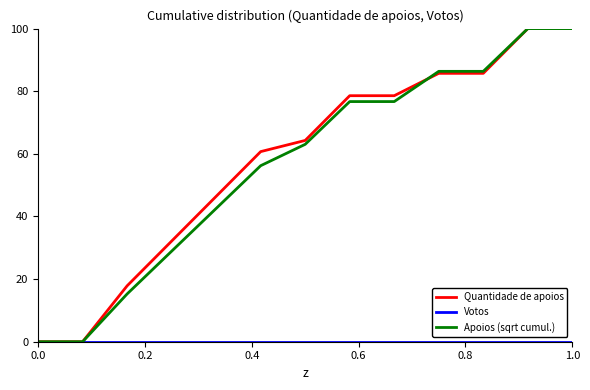

What is the greatest value displayed?

100.0